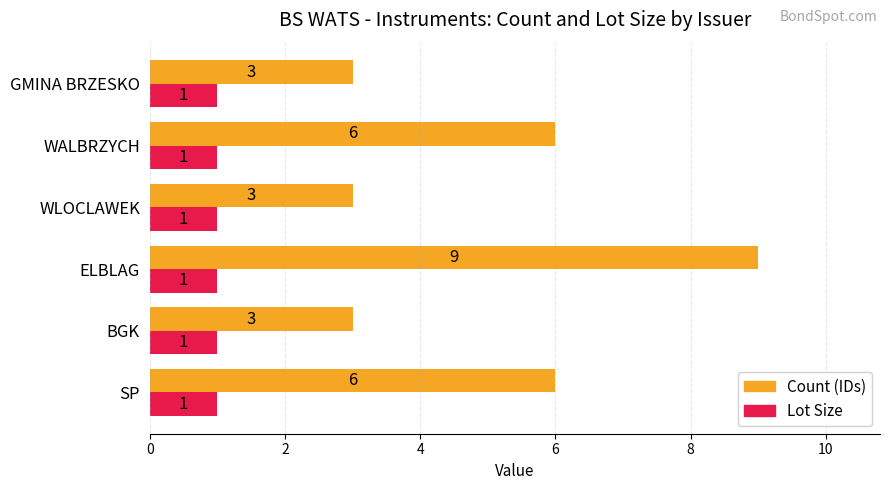

What is the lowest value of the Lot Size series?

1